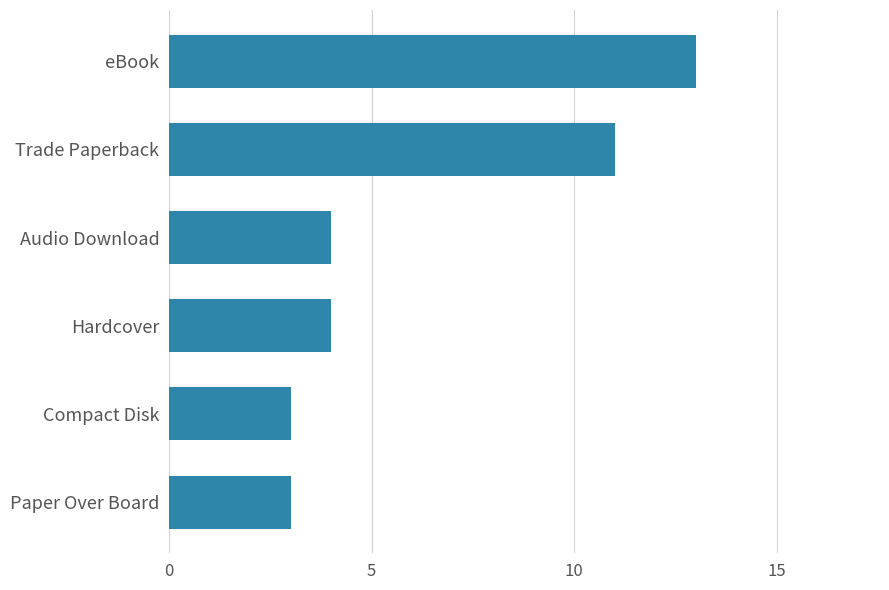

What is the label of the 2nd bar from the bottom?

Compact Disk